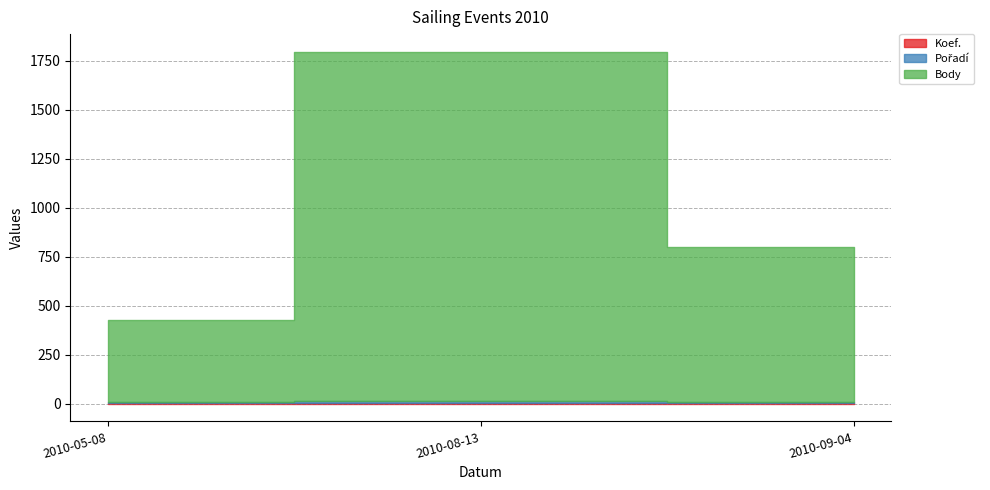

Reading right to left, extract all data points from this chart.

Koef.: 4	6	3
Pořadí: 4	7	5
Body: 792	1784	422